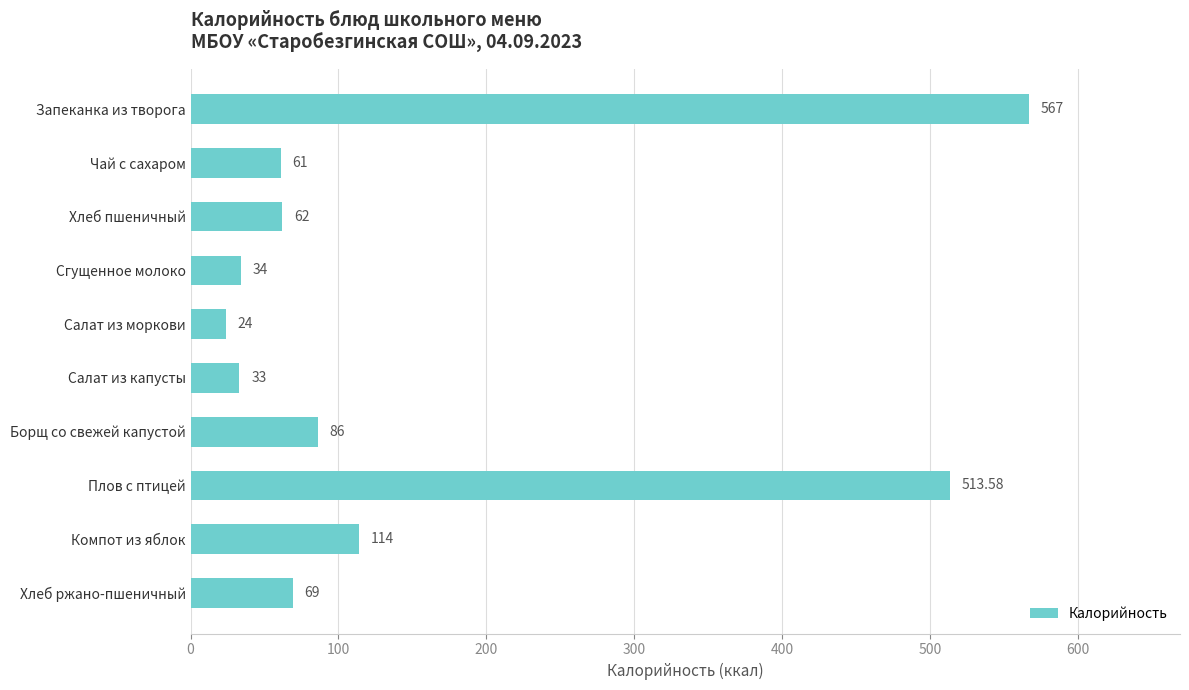

What is the difference between the maximum and minimum values?

543.0